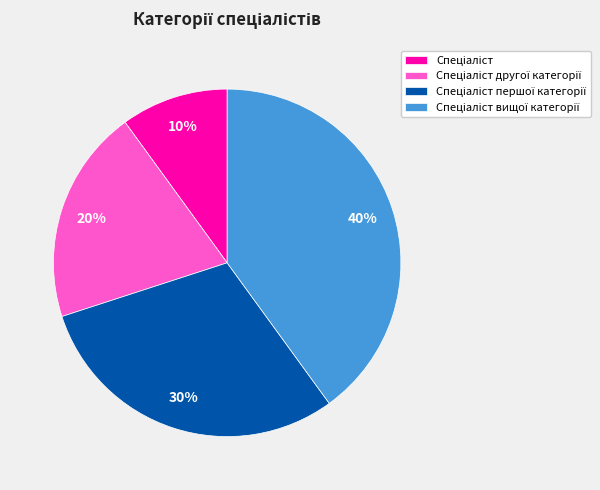

Is there any slice that represents more than half of the pie?

No